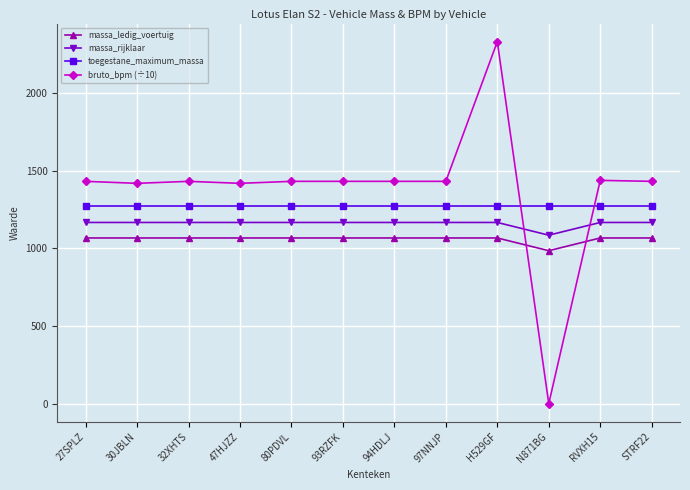

How many distinct data groups are displayed?

4